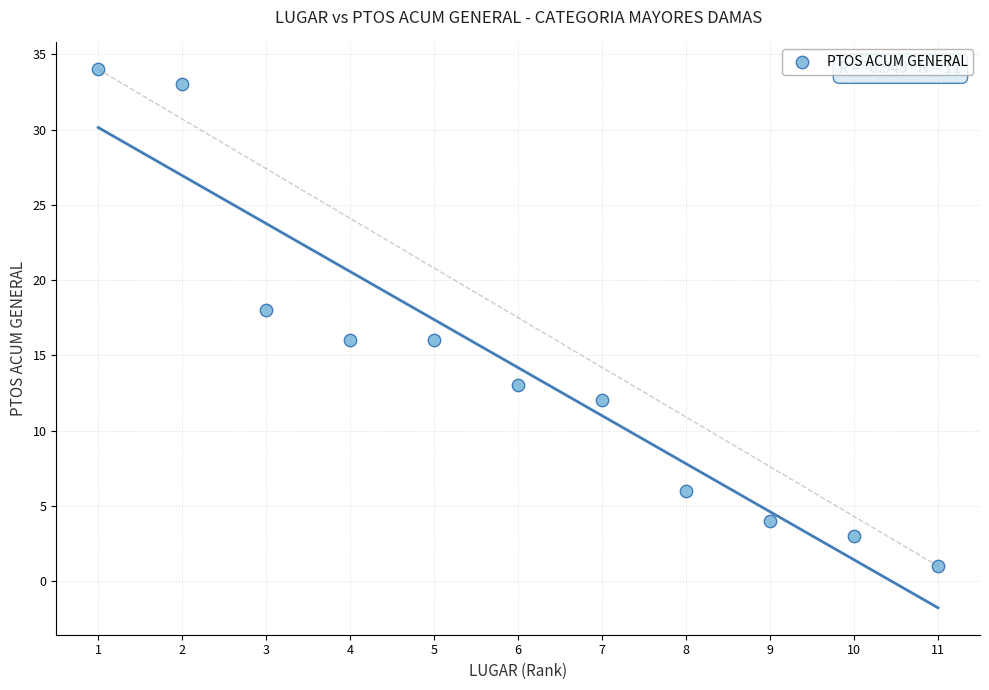

What is the average Y value?

14